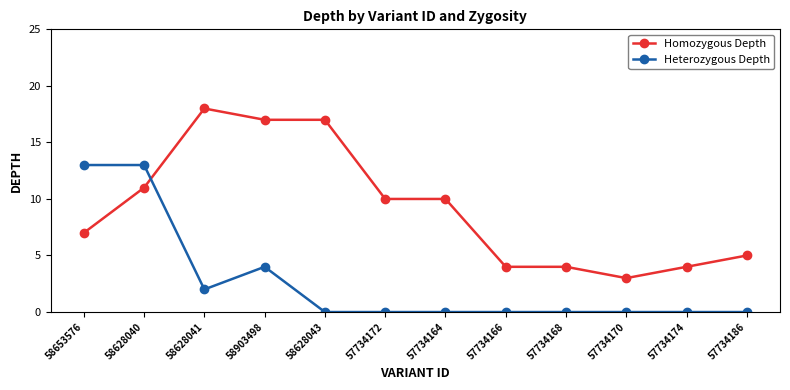

How many intersections are there between Heterozygous Depth and Homozygous Depth?

1